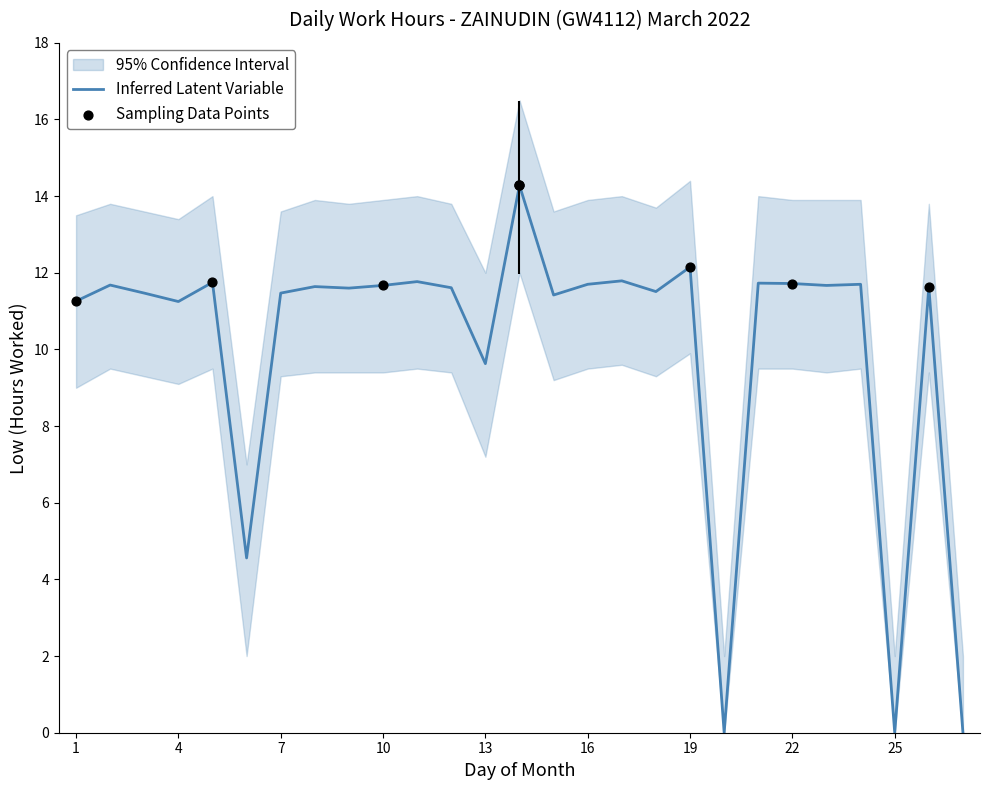

The value of Inferred Latent Variable at 19 is 20.6. True or false?

False